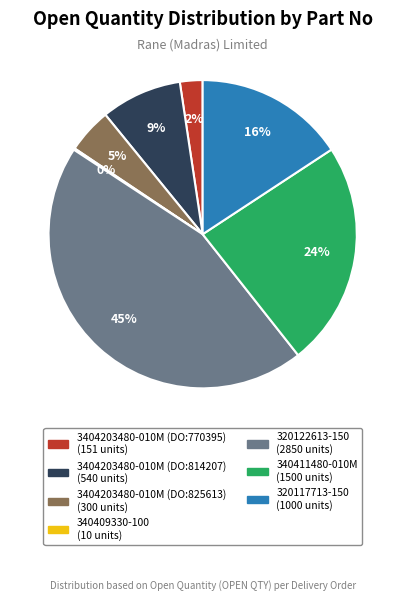

Does any single category account for the majority?

No